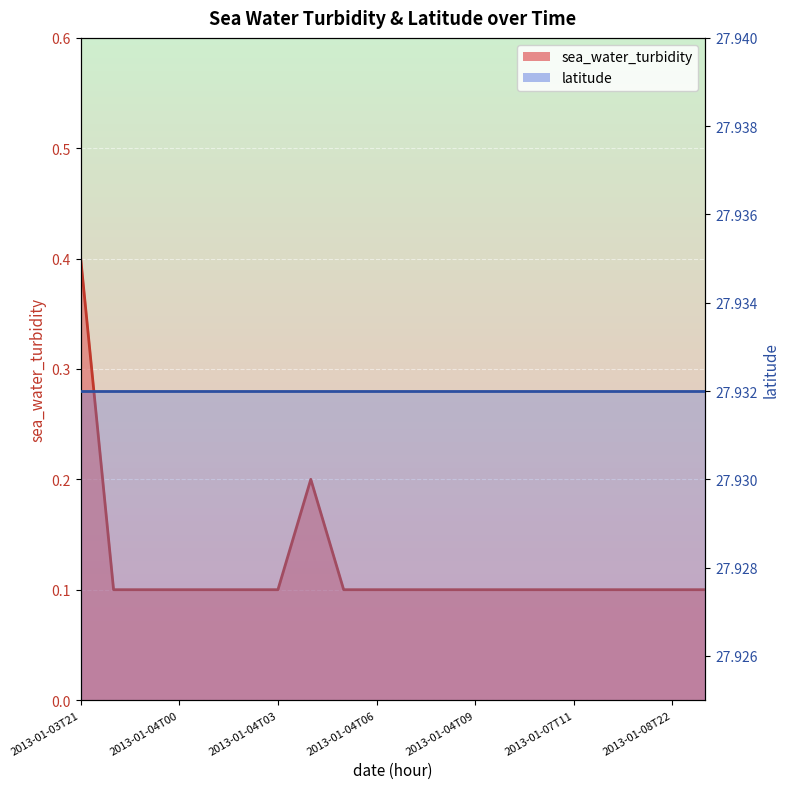

True or false: there are more than 0 points higher than both neighbors.

True